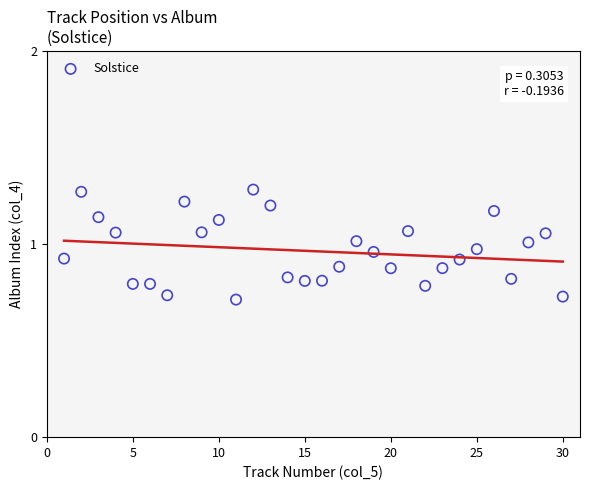

What is the range of X values (max minus min)?

29.0